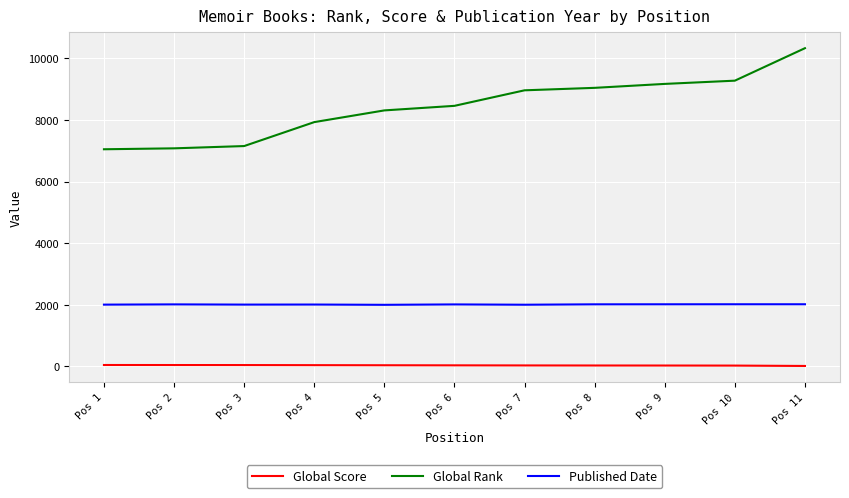

How many lines are shown in the chart?

3